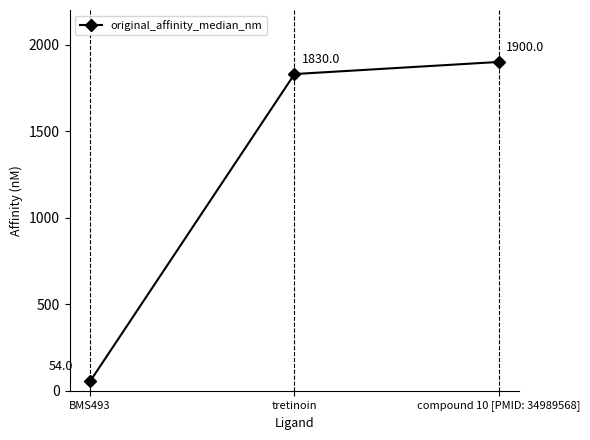

Reading left to right, extract all data points from this chart.

54	1830	1900